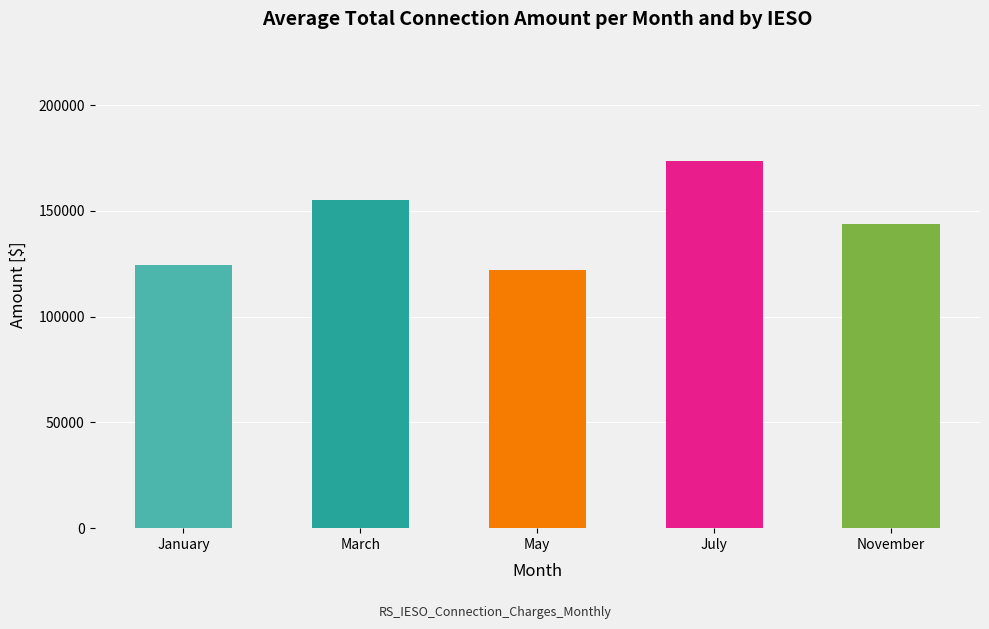

Reading left to right, list all the values displayed in this chart.

124566.0	155291.3	122072.2	173705.4	143680.9